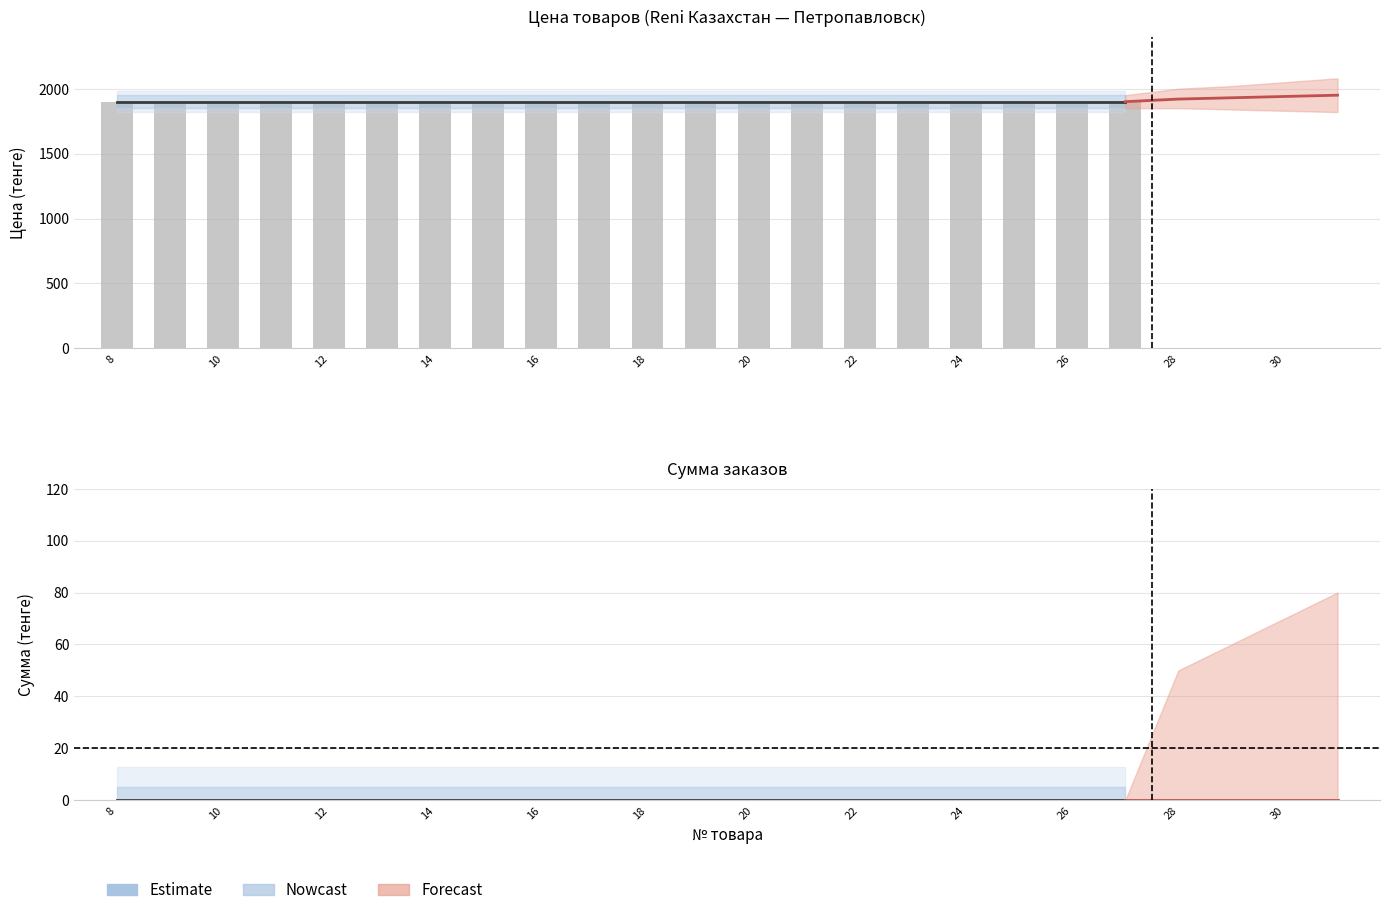

Which series has the widest spread of values?

Цена